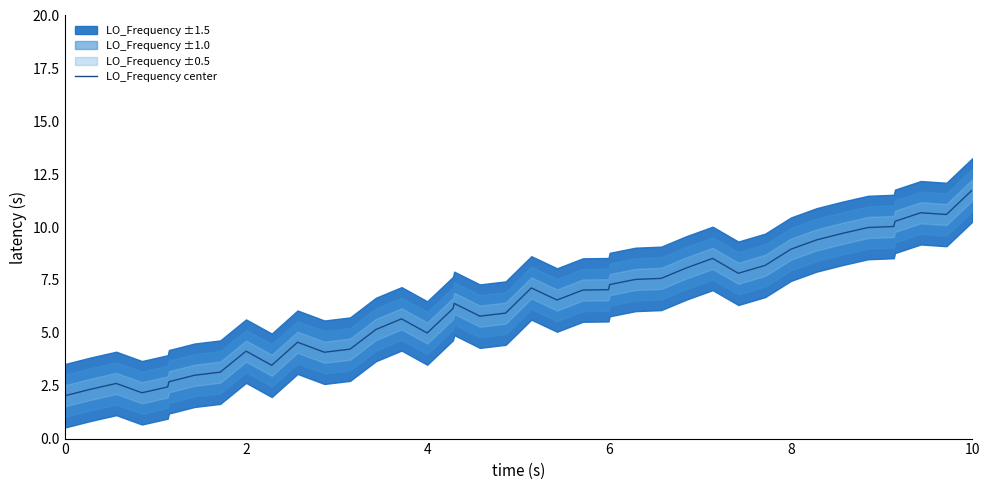

What is the lowest value of the LO_Frequency center series?

2.0